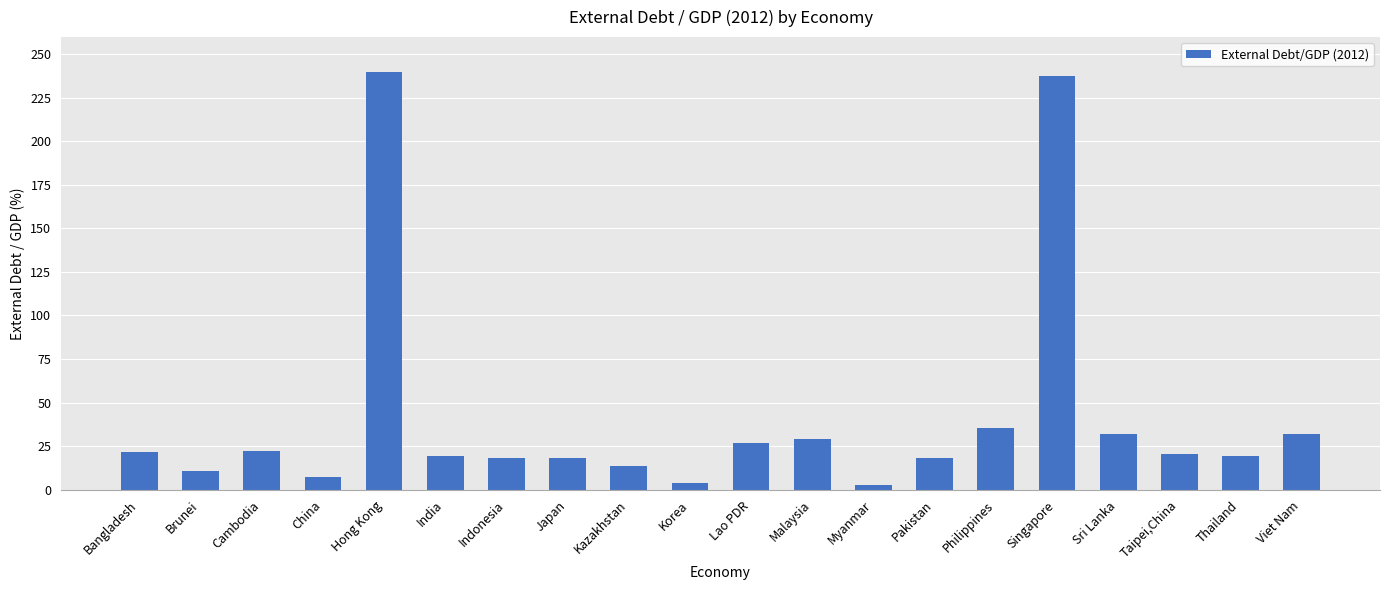

Between Singapore and Japan, which is larger?

Singapore